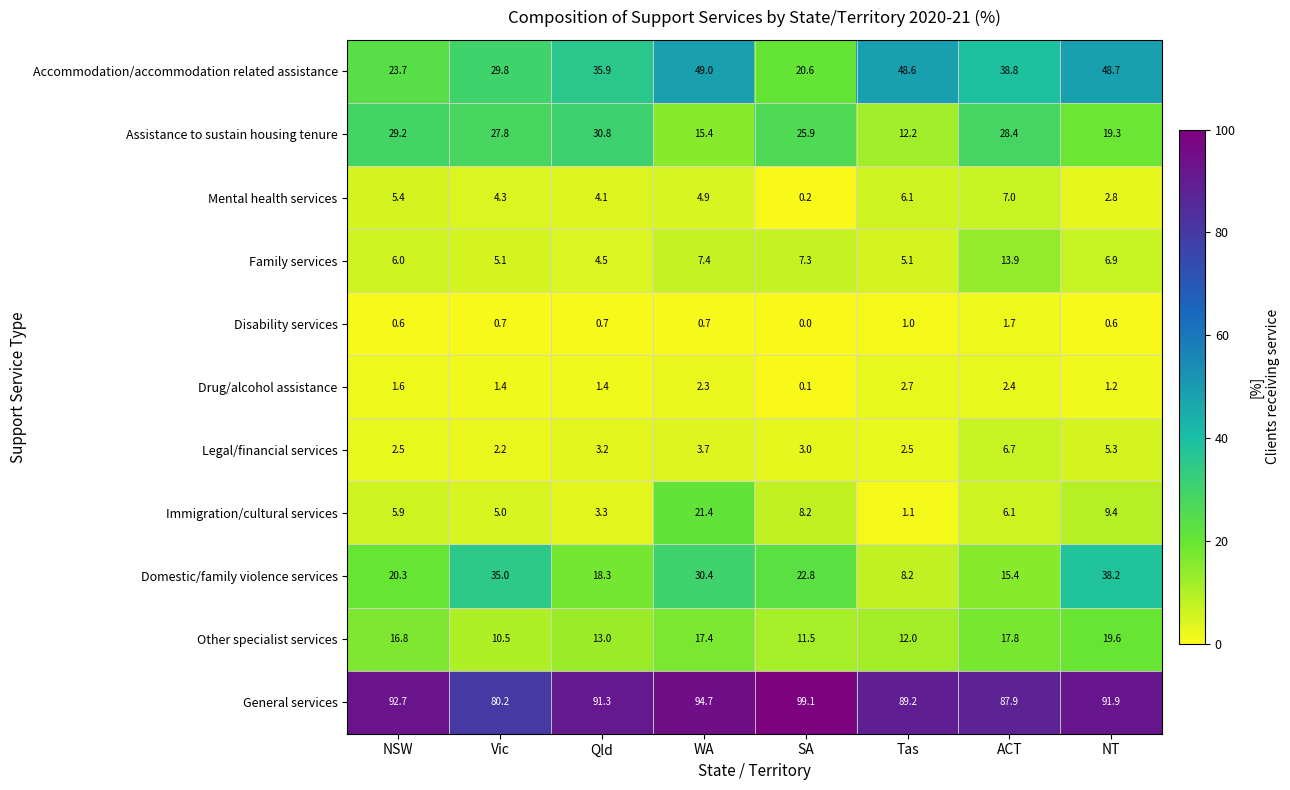

At NT, list the series in order from largest to smallest.

General services, Accommodation/accommodation related assistance, Domestic/family violence services, Other specialist services, Assistance to sustain housing tenure, Immigration/cultural services, Family services, Legal/financial services, Mental health services, Drug/alcohol assistance, Disability services